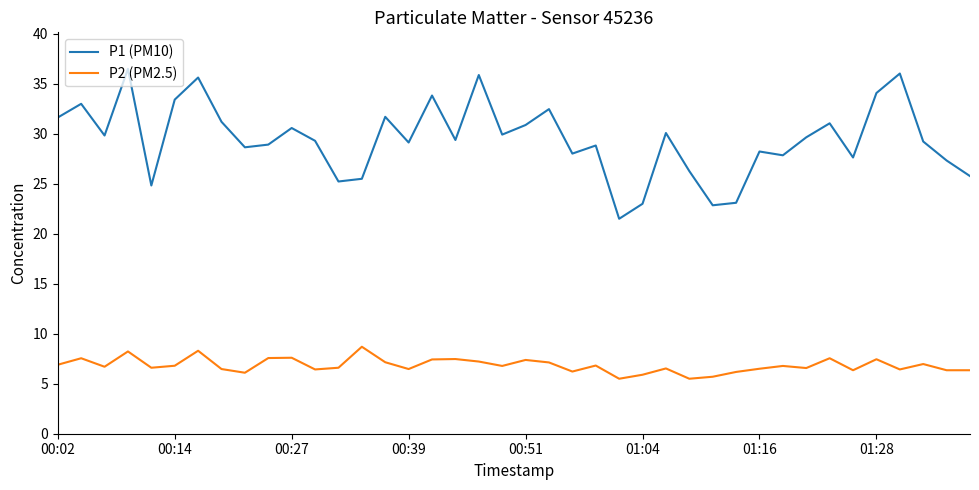

What is the maximum value for P2 (PM2.5)?

8.7